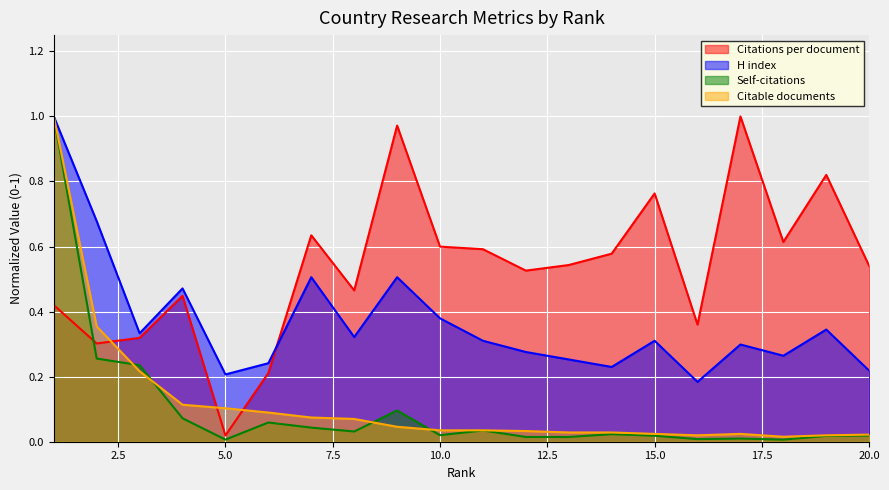

Is the value of H index at 3 greater than the value of Citable documents at 18?

Yes